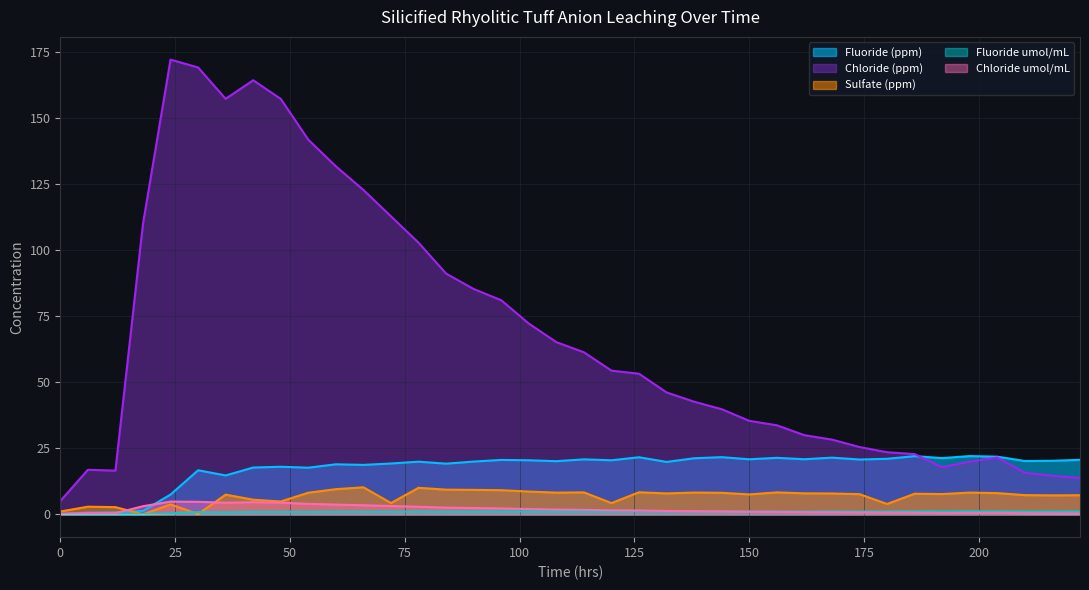

Is it true that Chloride (ppm) equals 22.9 at 186?

True